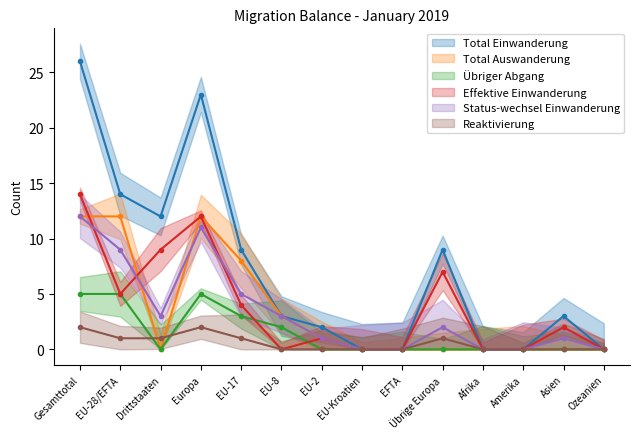

Reading left to right, transcribe all the data shown in this chart.

Total Einwanderung: 26	14	12	23	9	3	2	0	0	9	0	0	3	0
Total Auswanderung: 12	12	0	12	8	3	1	0	0	0	0	0	0	0
Übriger Abgang: 5	5	0	5	3	2	0	0	0	0	0	0	0	0
Effektive Einwanderung: 14	5	9	12	4	0	1	0	0	7	0	0	2	0
Status-wechsel Einwanderung: 12	9	3	11	5	3	1	0	0	2	0	0	1	0
Reaktivierung: 2	1	1	2	1	0	0	0	0	1	0	0	0	0